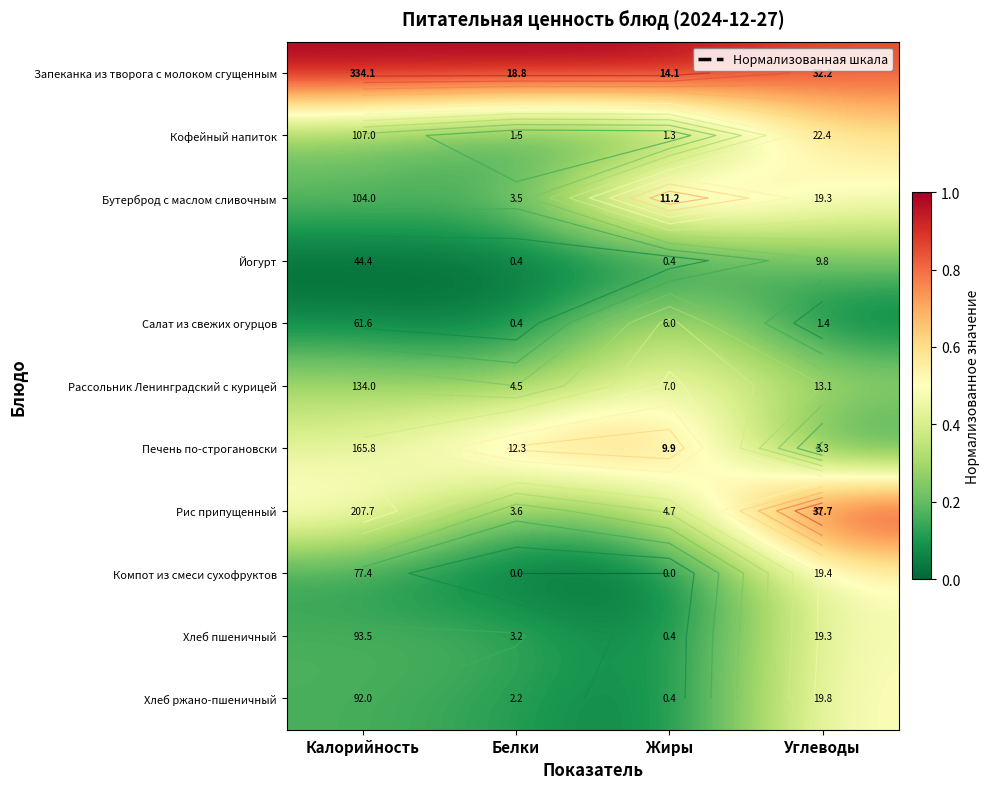

Between Белки and Жиры, which series saw the biggest shift?

Бутерброд с маслом сливочным